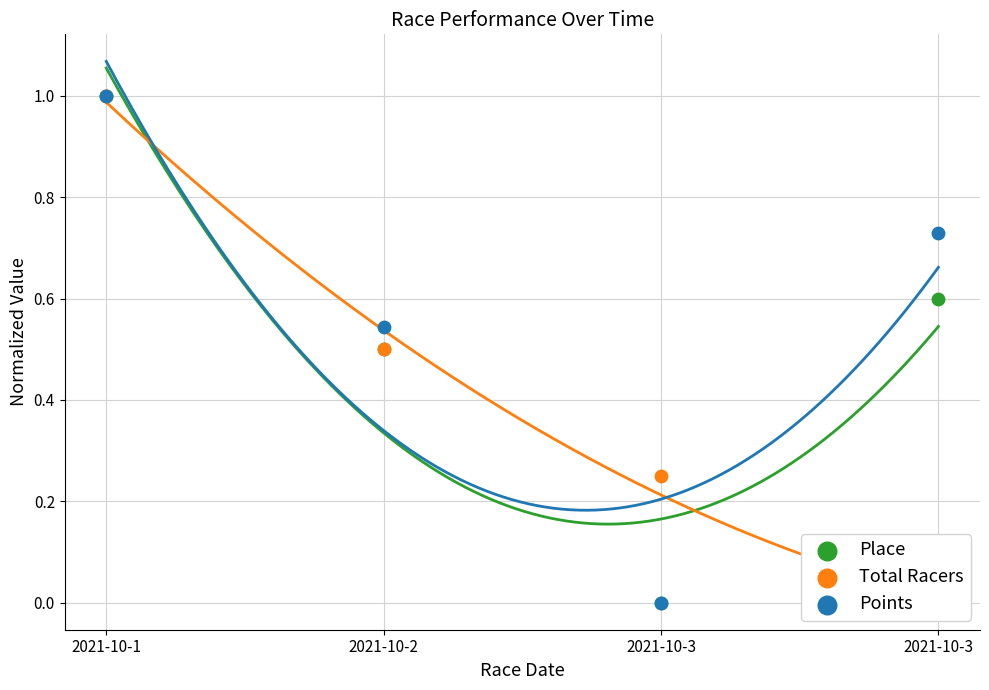

Which series contains the lowest Y value?

Place